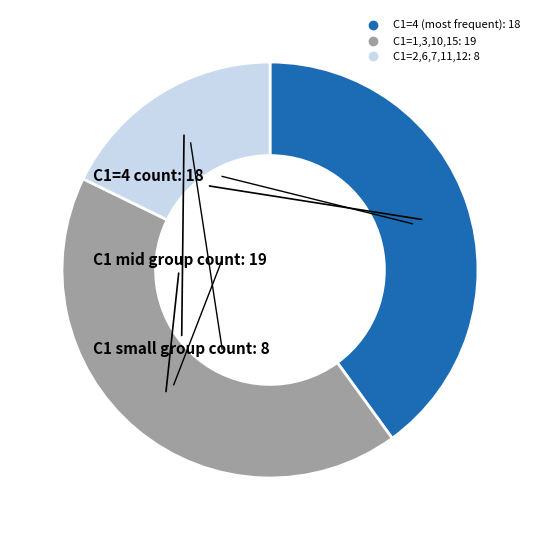

Is there a majority slice in this chart?

No